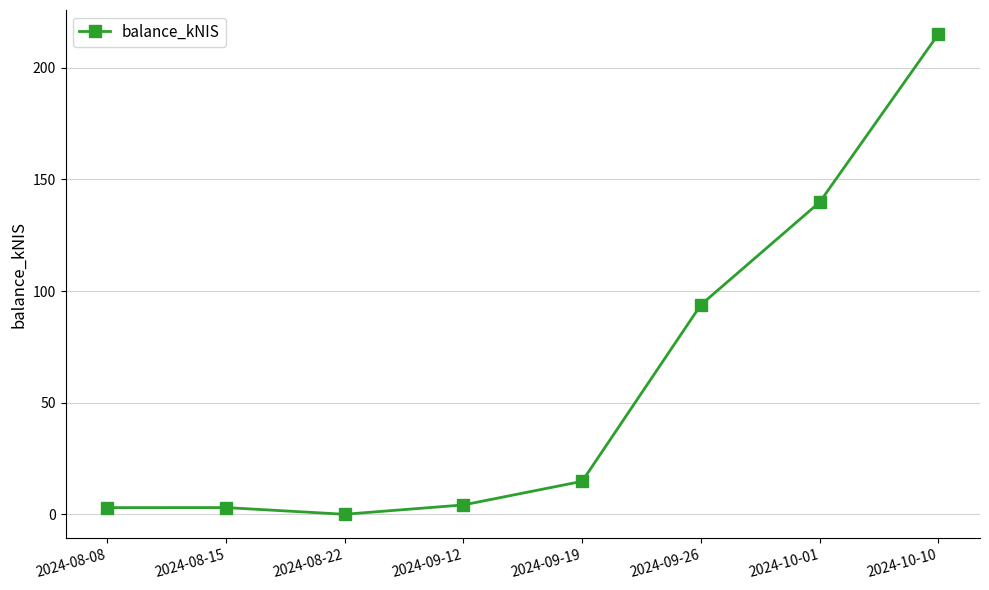

How many data points are above 14?

4